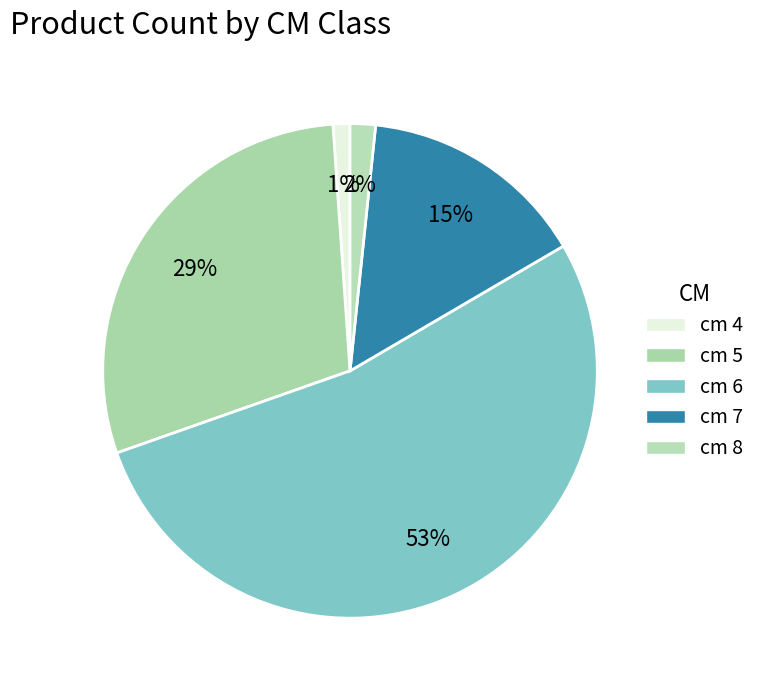

Which slice is the largest?

cm 6